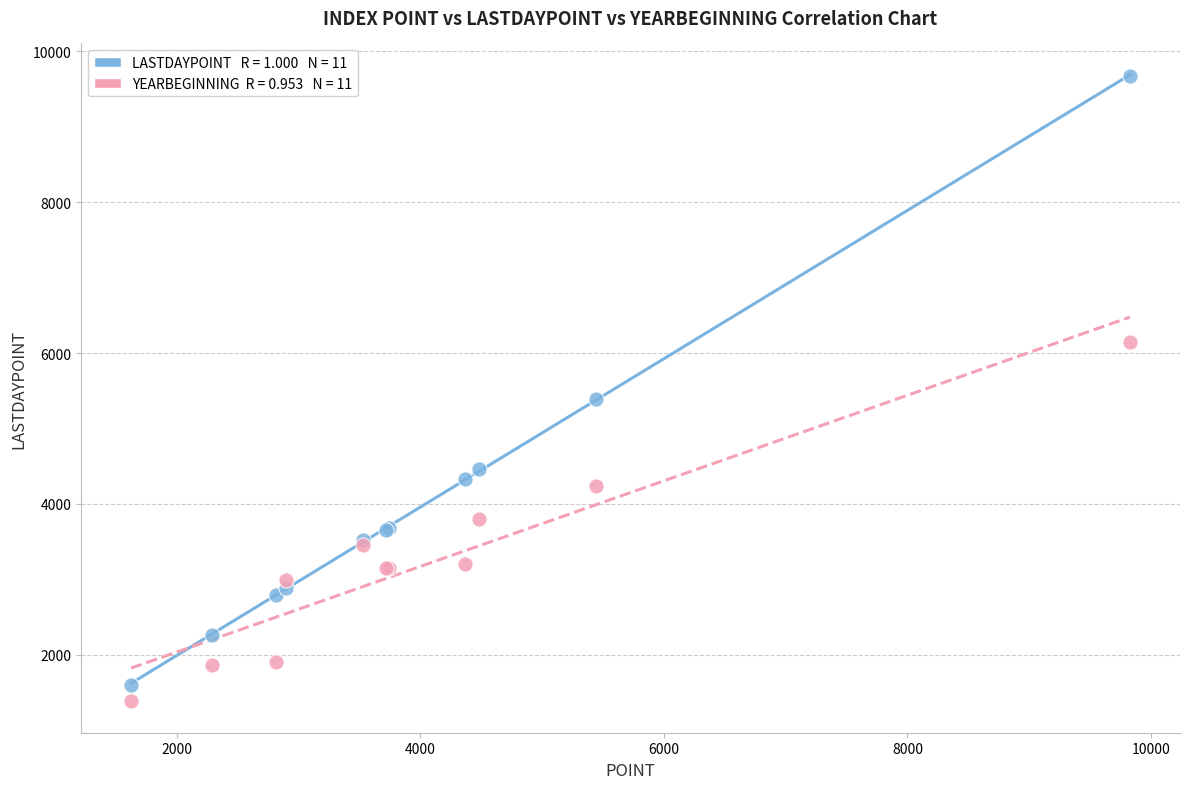

Across all series, what Y value is closest to 5527?

5395.9